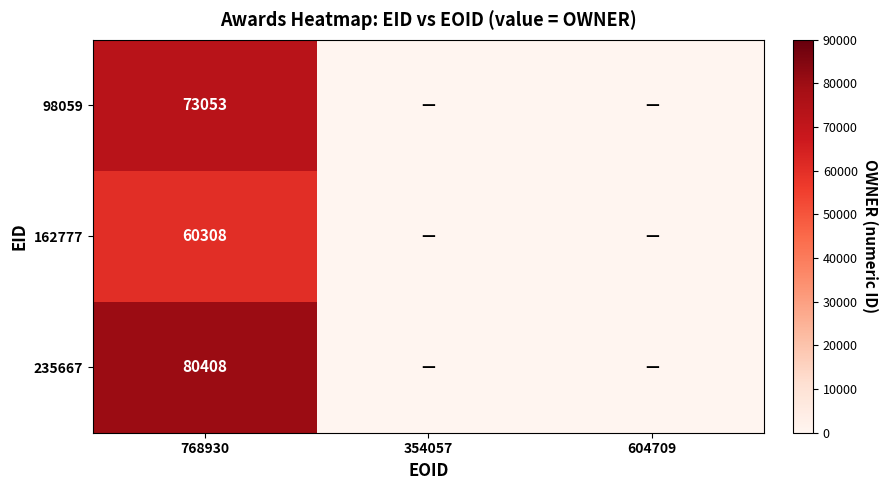

The value of 235667 at 768930 is 80408. True or false?

True